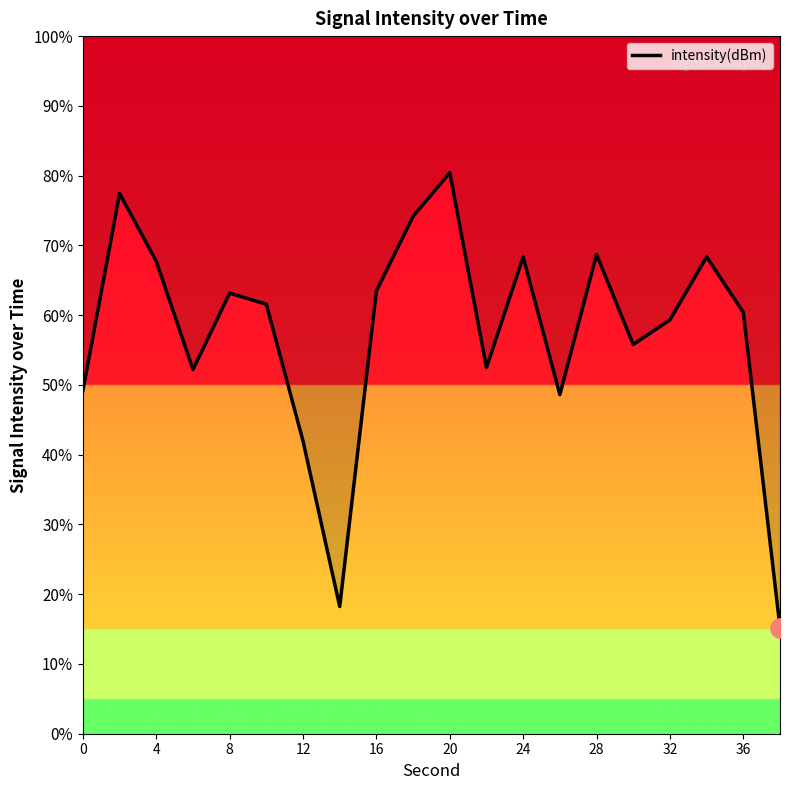

How many points are higher than both their immediate neighbors (excluding endpoints)?

6